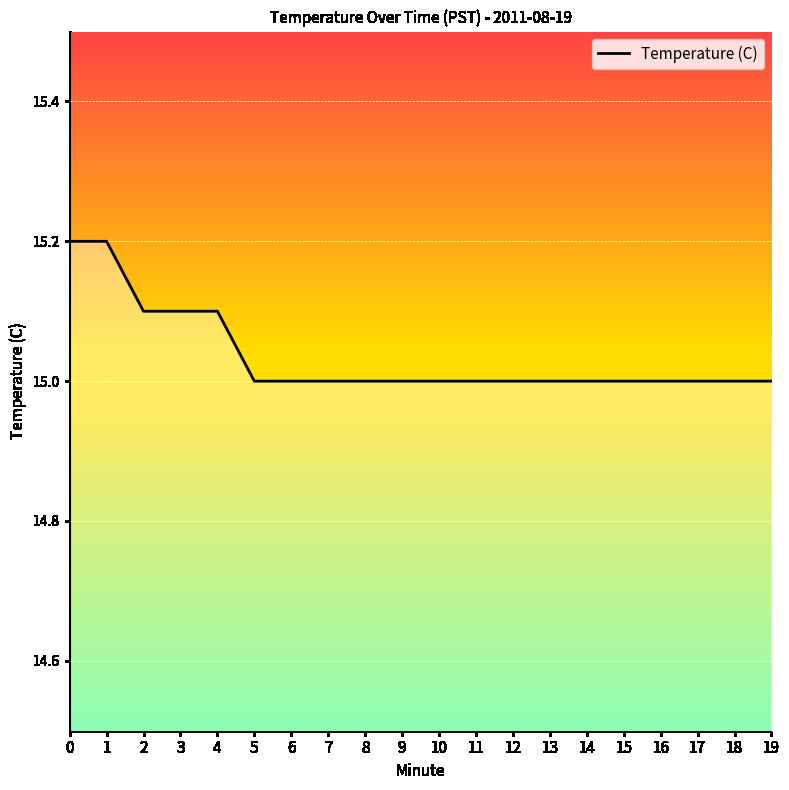

The chart shows a value of 9.5 at 5. True or false?

False